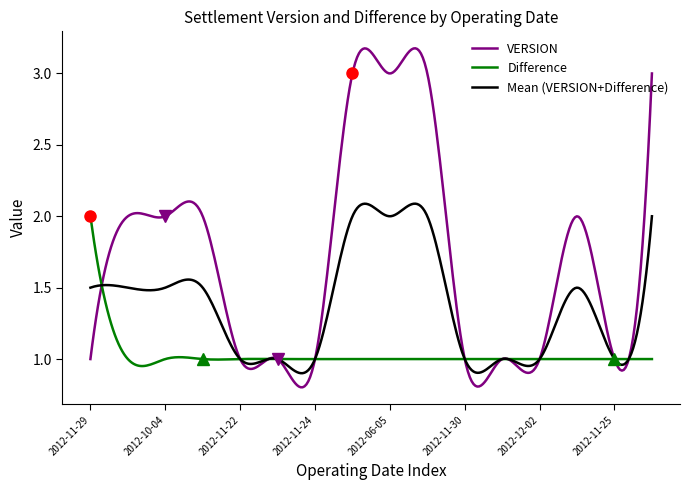

Which series has the largest total across all categories?

VERSION